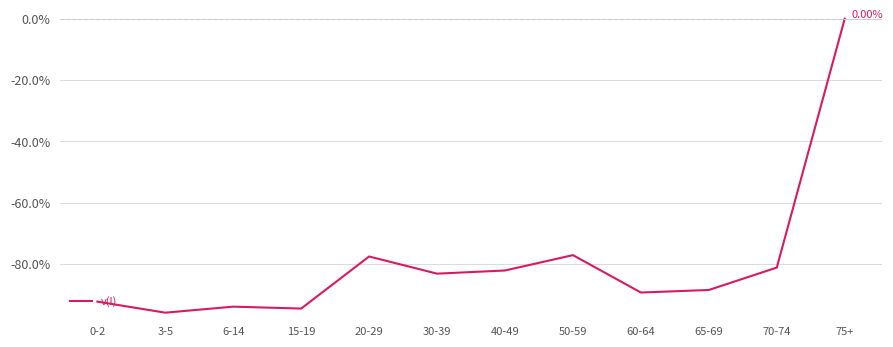

What is the change in value from 15-19 to 50-59?

+17.4